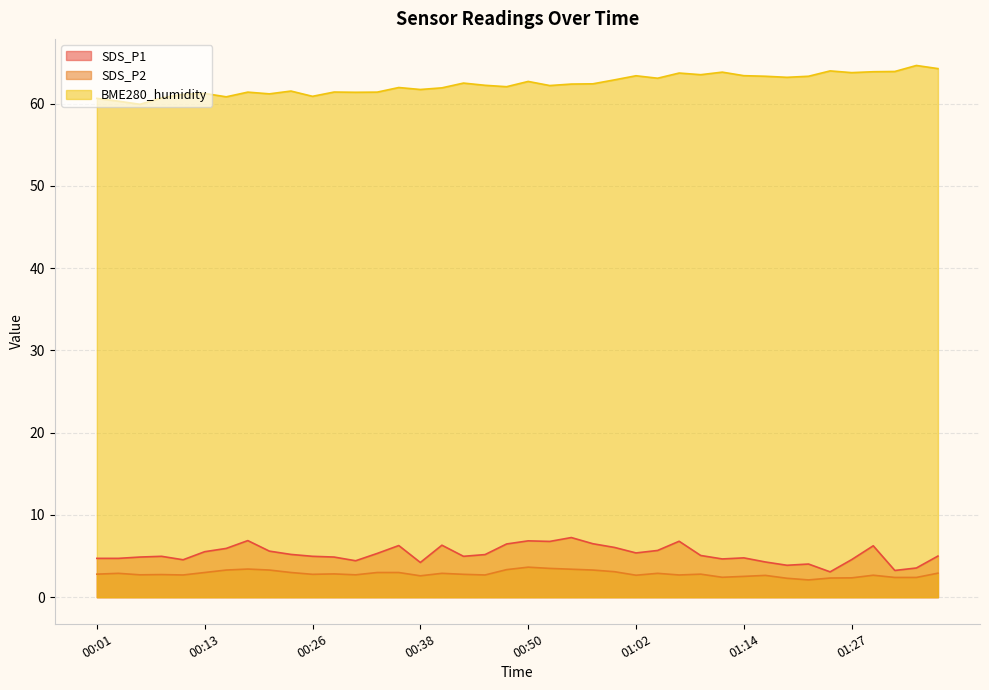

True or false: SDS_P1 and BME280_humidity intersect in this chart.

False